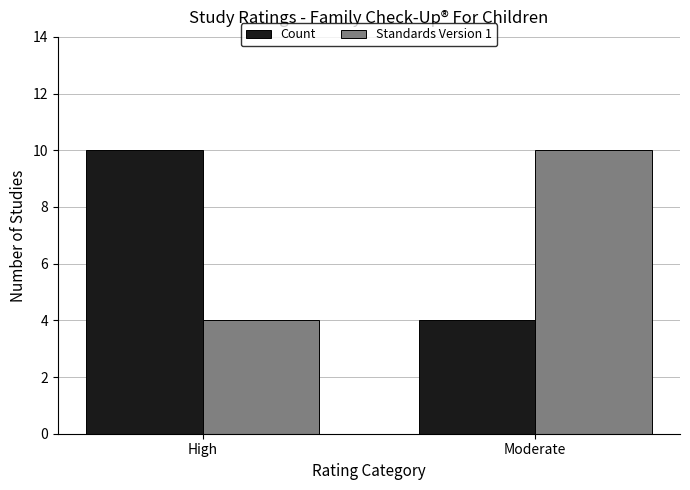

What is the difference between the highest and lowest values at Moderate?

6